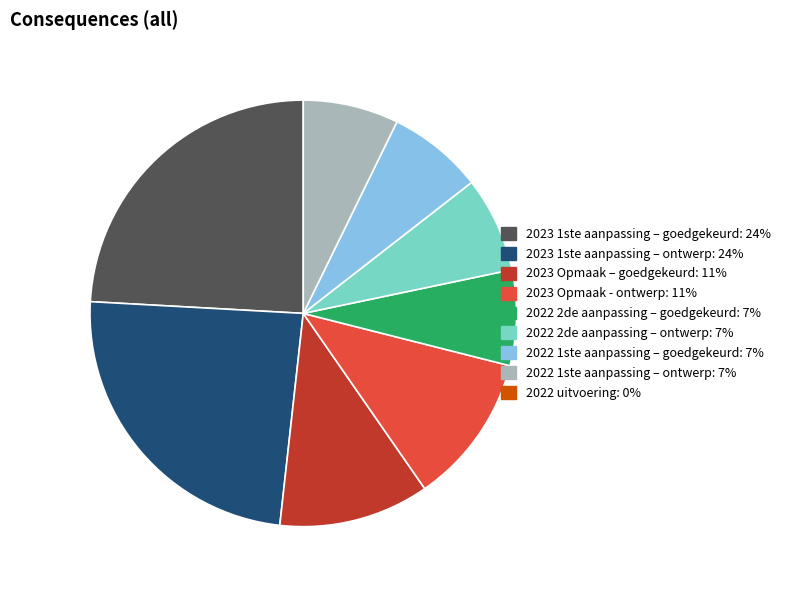

How many slices are in this pie chart?

8